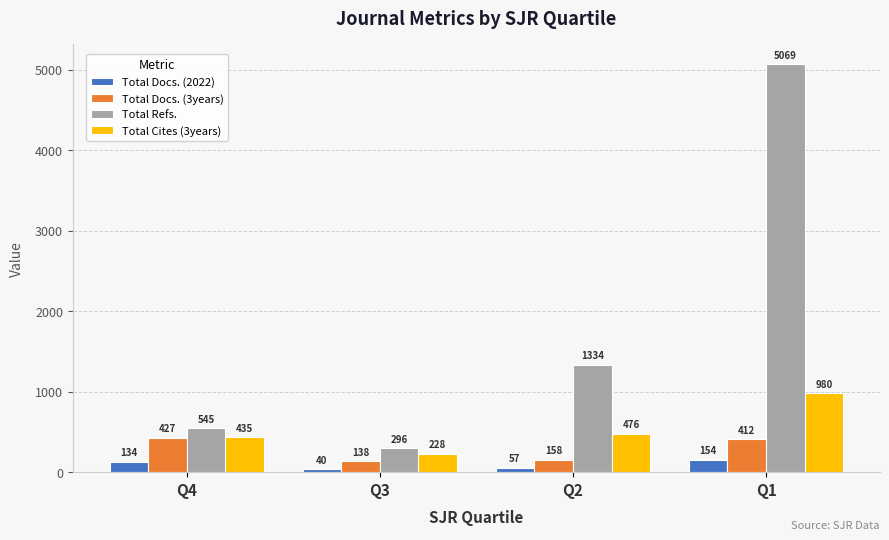

Is the value of Total Docs. (3years) at Q3 greater than the value of Total Refs. at Q4?

No